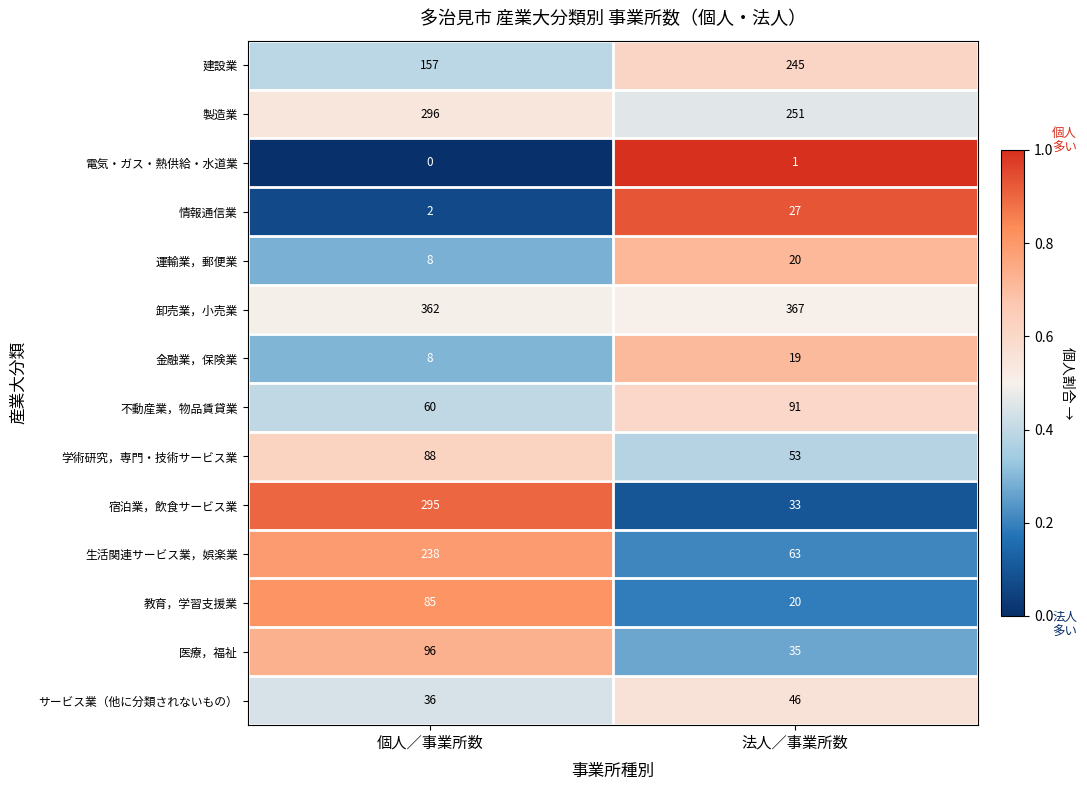

Which category has the highest value across all series?

法人／事業所数